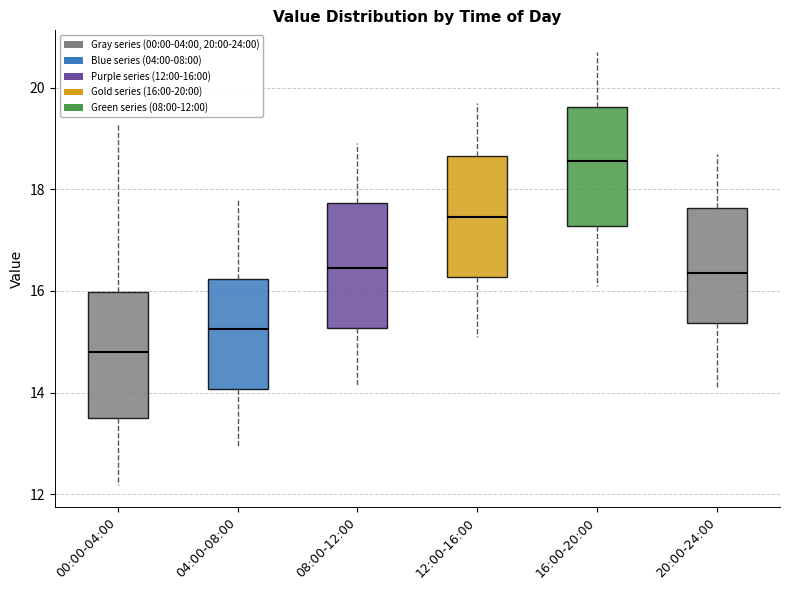

Which box's median line is the highest?

16:00-20:00